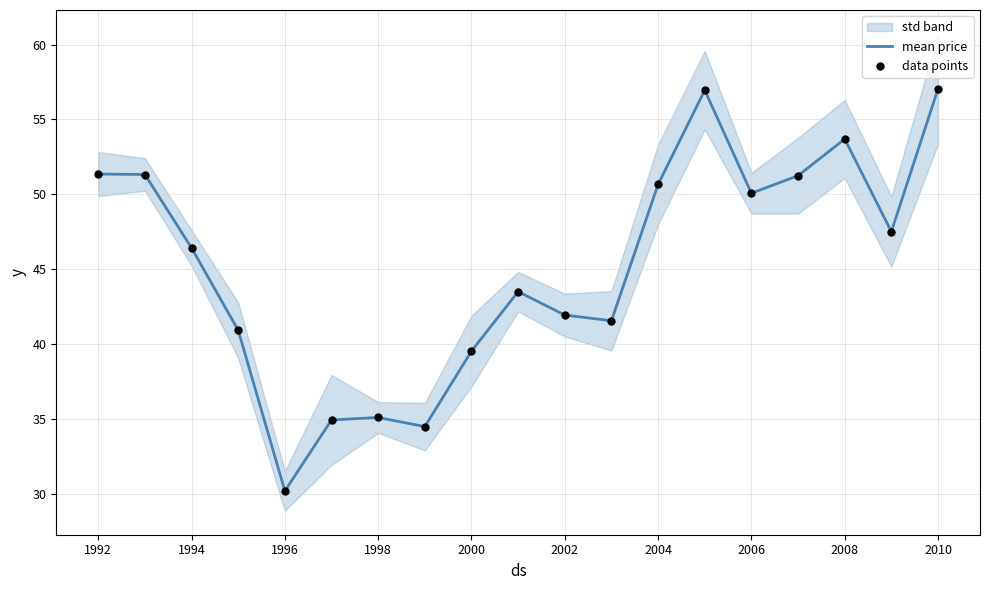

The value of mean price at 2006 is 19.3. True or false?

False